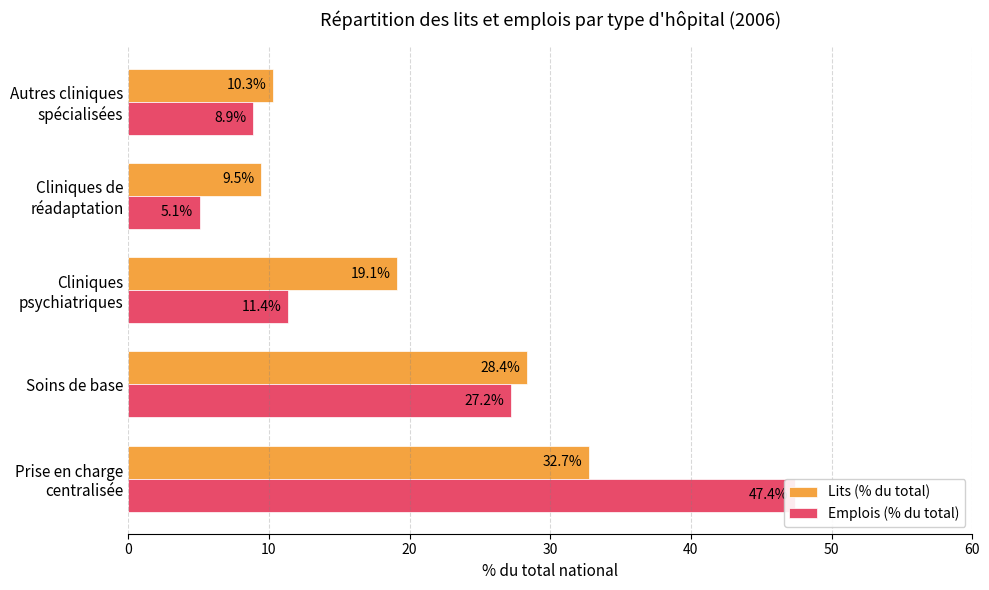

What is the difference between the highest and lowest values at Cliniques de réadaptation?

4.4